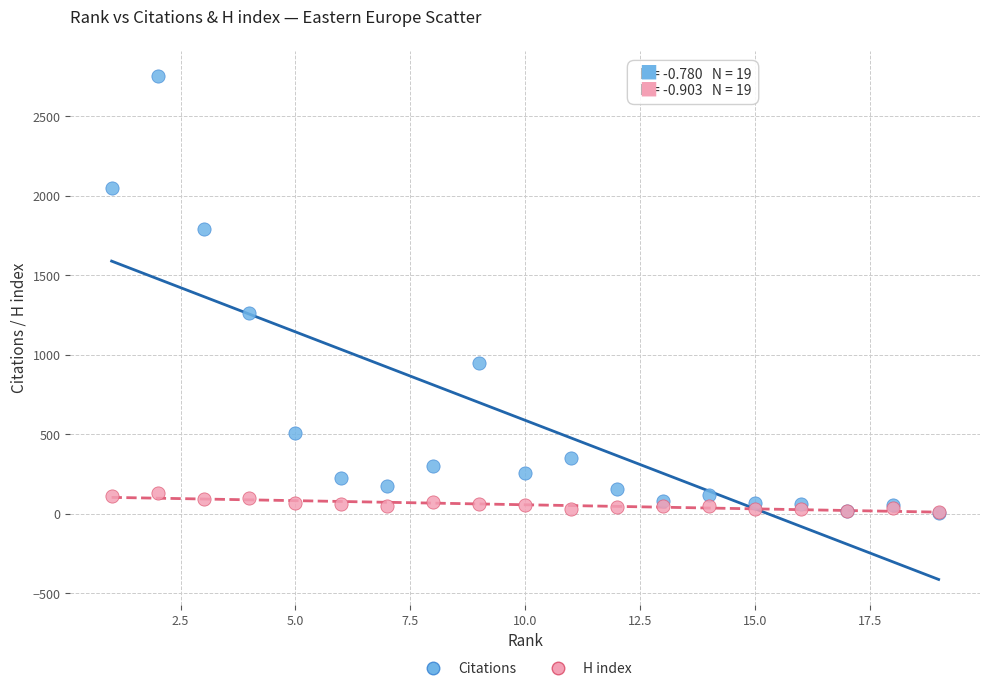

Which series has the largest Y range (max minus min)?

Citations